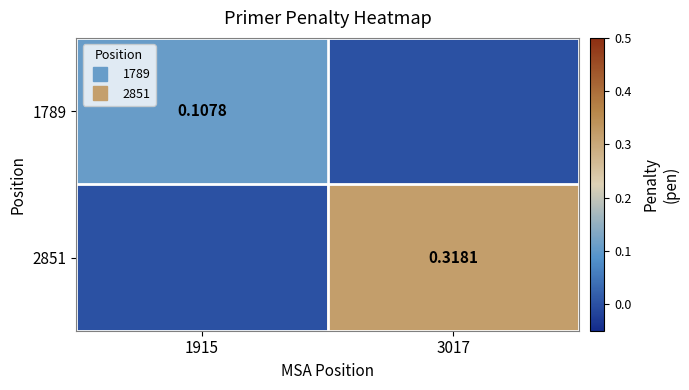

At 1915, list the series in order from largest to smallest.

1789, 2851